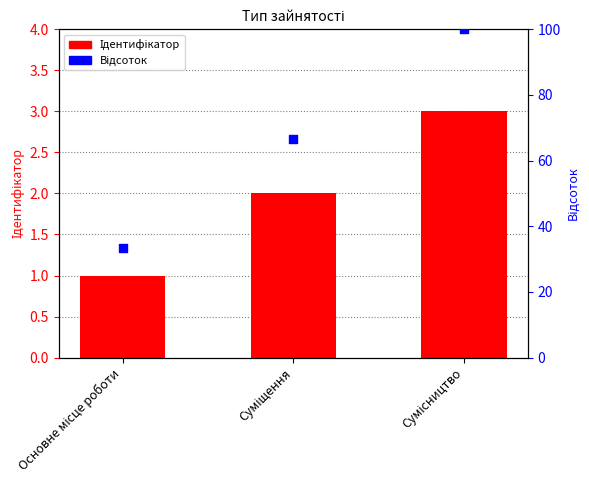

What are all the series names shown in the legend?

Ідентифікатор, Відсоток